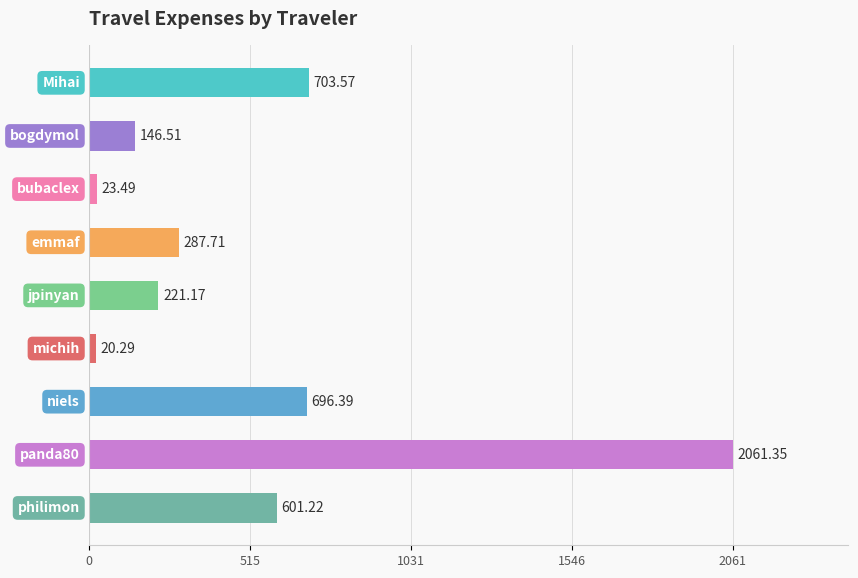

What is the difference between the maximum and minimum values?

2041.1